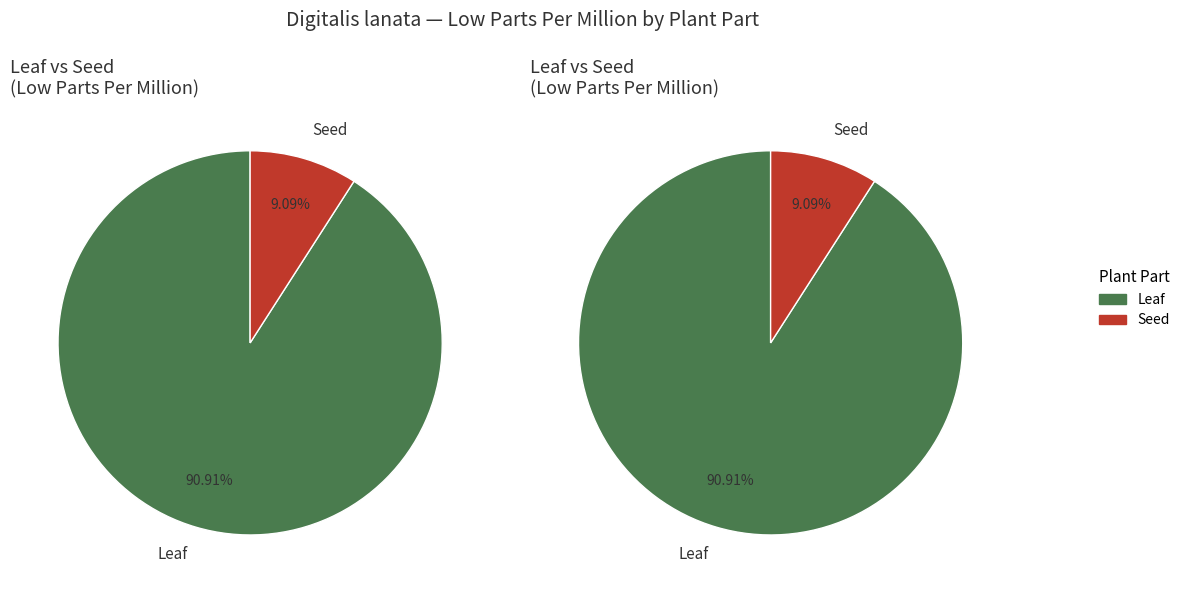

Which category has the smallest portion of the pie?

Seed